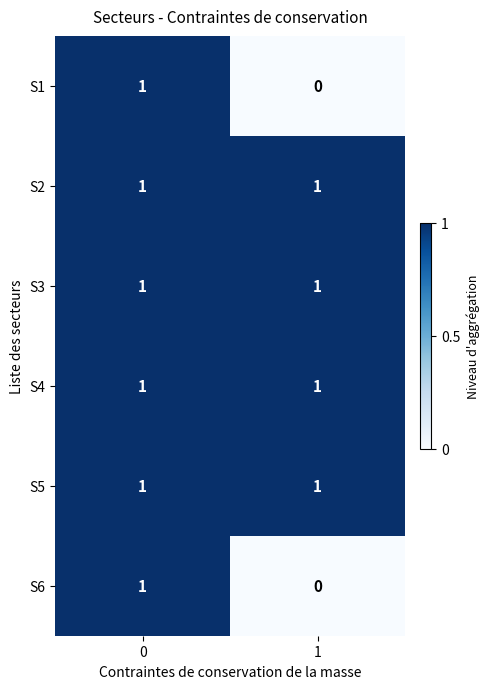

True or false: S1 has a value of 0 at 1.

True